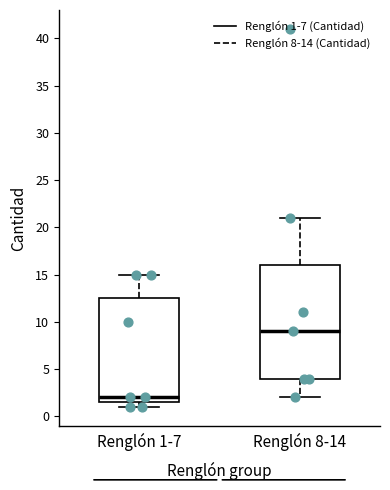

Where does the upper whisker of the box for Renglón 1-7 end on the y-axis? The values are not printed on the chart, so give them approximately, as read against the axis.

15.0